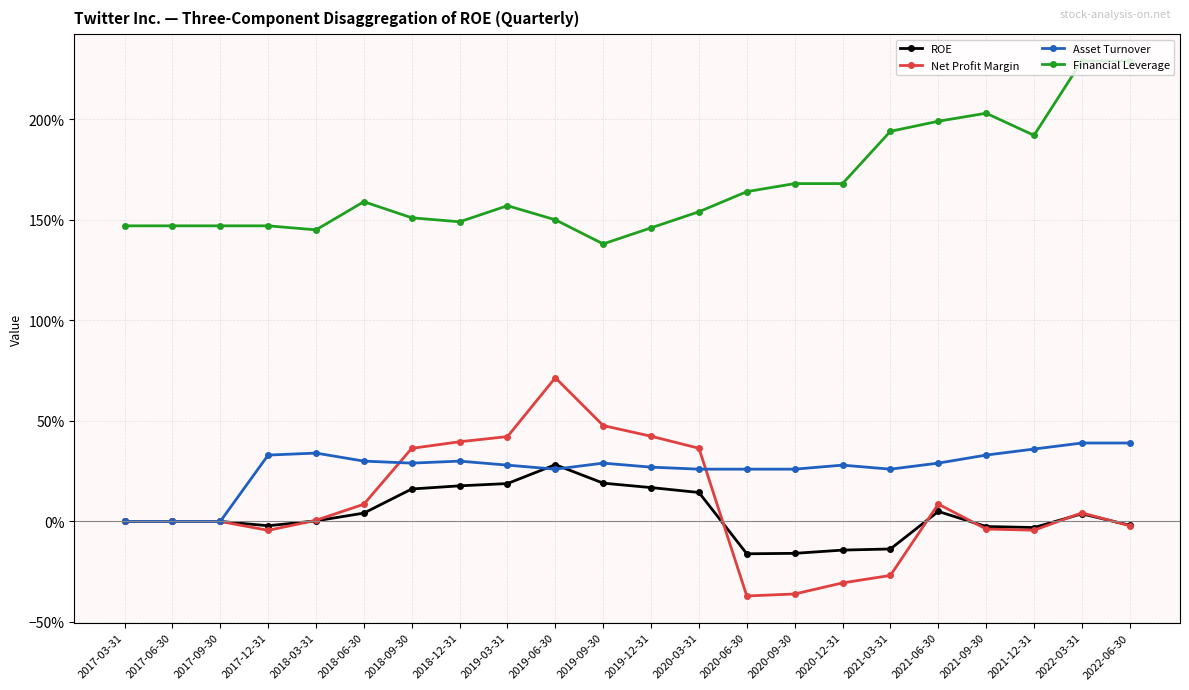

At which label does ROE reach its minimum?

2020-06-30